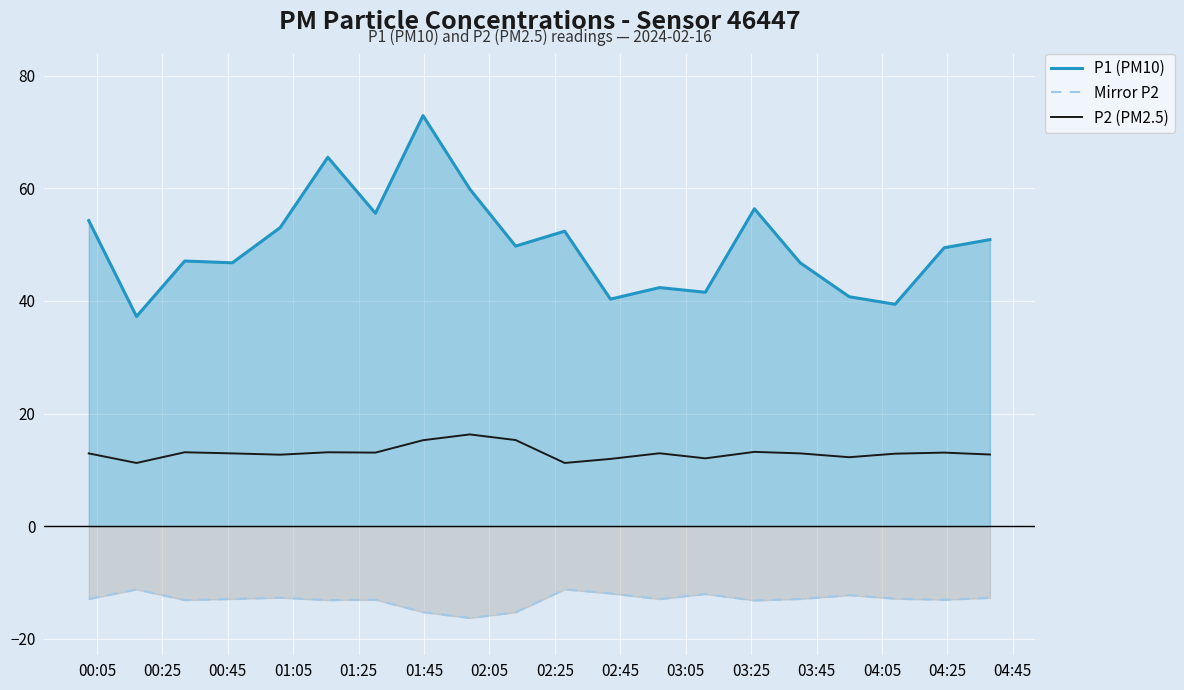

What is the difference between the maximum and minimum values in the Mirror P2 series?

5.1